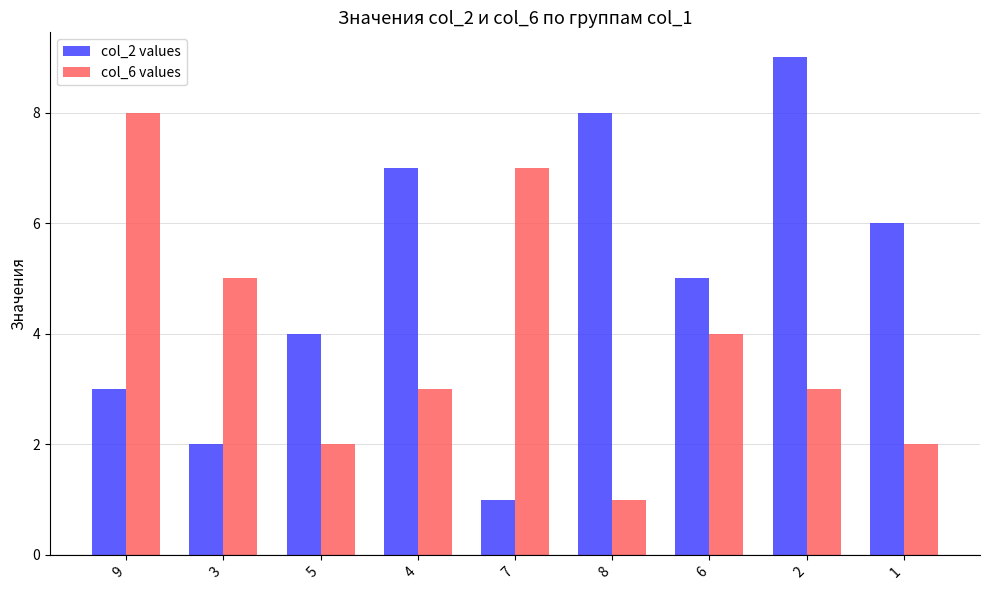

Reading left to right, transcribe all the data shown in this chart.

col_2 values: 3	2	4	7	1	8	5	9	6
col_6 values: 8	5	2	3	7	1	4	3	2